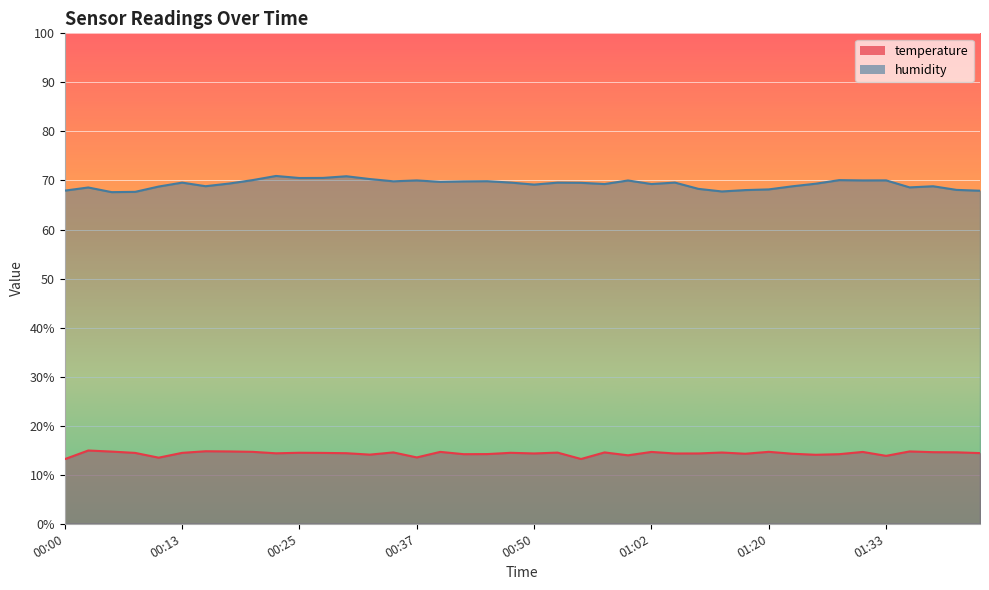

The value of humidity at 01:28 is 24.9. True or false?

False